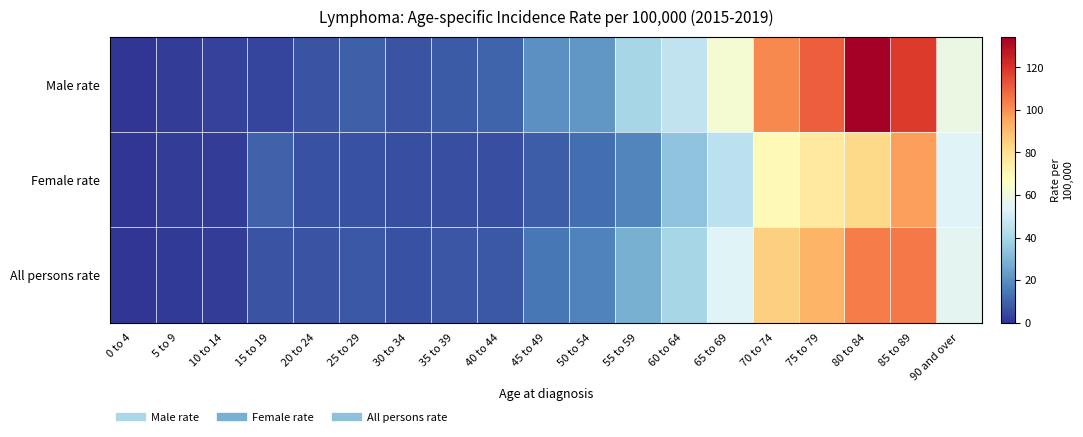

Reading left to right, transcribe all the data shown in this chart.

Male rate: 0 to 4=0.0	5 to 9=1.8	10 to 14=2.7	15 to 19=3.7	20 to 24=6.6	25 to 29=9.1	30 to 34=6.5	35 to 39=8.2	40 to 44=10.4	45 to 49=20.3	50 to 54=21.7	55 to 59=39.4	60 to 64=45.9	65 to 69=62.9	70 to 74=101.5	75 to 79=110.7	80 to 84=134.4	85 to 89=118.1	90 and over=58.8
Female rate: 0 to 4=0.0	5 to 9=1.6	10 to 14=1.8	15 to 19=9.6	20 to 24=6.0	25 to 29=6.1	30 to 34=5.7	35 to 39=5.8	40 to 44=5.3	45 to 49=8.5	50 to 54=12.6	55 to 59=17.6	60 to 64=33.7	65 to 69=45.1	70 to 74=69.3	75 to 79=76.3	80 to 84=82.1	85 to 89=96.8	90 and over=53.9
All persons rate: 0 to 4=0.0	5 to 9=1.4	10 to 14=1.9	15 to 19=6.5	20 to 24=6.3	25 to 29=7.6	30 to 34=6.1	35 to 39=6.9	40 to 44=7.8	45 to 49=14.3	50 to 54=17.1	55 to 59=28.3	60 to 64=39.8	65 to 69=53.8	70 to 74=84.5	75 to 79=91.9	80 to 84=104.1	85 to 89=104.6	90 and over=55.3